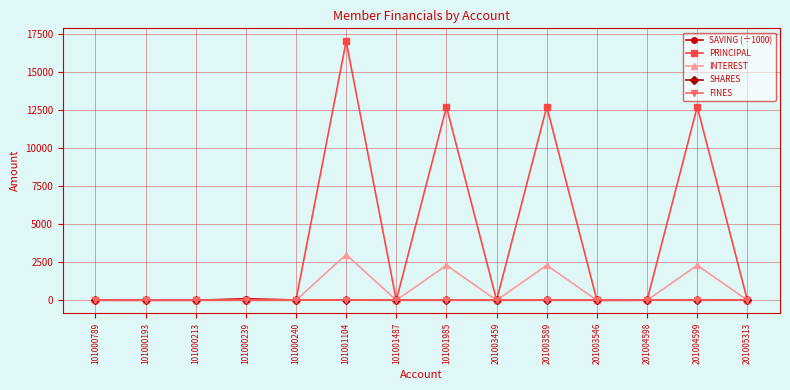

True or false: SAVING (÷1000) has more than 1 points higher than both neighbors.

True